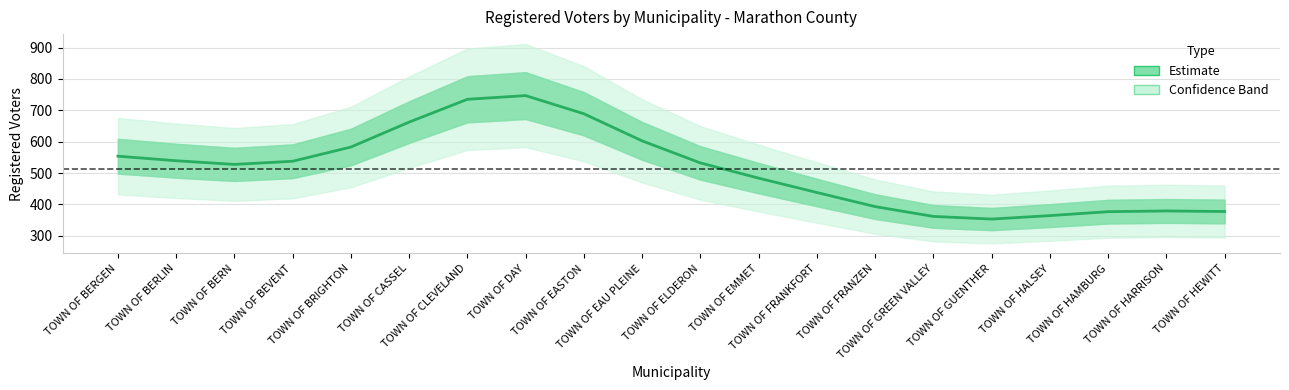

Reading left to right, extract all data points from this chart.

TOWN OF BERGEN=553.7	TOWN OF BERLIN=539.2	TOWN OF BERN=527.5	TOWN OF BEVENT=537.5	TOWN OF BRIGHTON=582.8	TOWN OF CASSEL=662.3	TOWN OF CLEVELAND=735.1	TOWN OF DAY=746.8	TOWN OF EASTON=689.0	TOWN OF EAU PLEINE=602.5	TOWN OF ELDERON=532.2	TOWN OF EMMET=483.7	TOWN OF FRANKFORT=437.9	TOWN OF FRANZEN=392.9	TOWN OF GREEN VALLEY=361.6	TOWN OF GUENTHER=353.2	TOWN OF HALSEY=364.2	TOWN OF HAMBURG=376.8	TOWN OF HARRISON=379.1	TOWN OF HEWITT=377.3